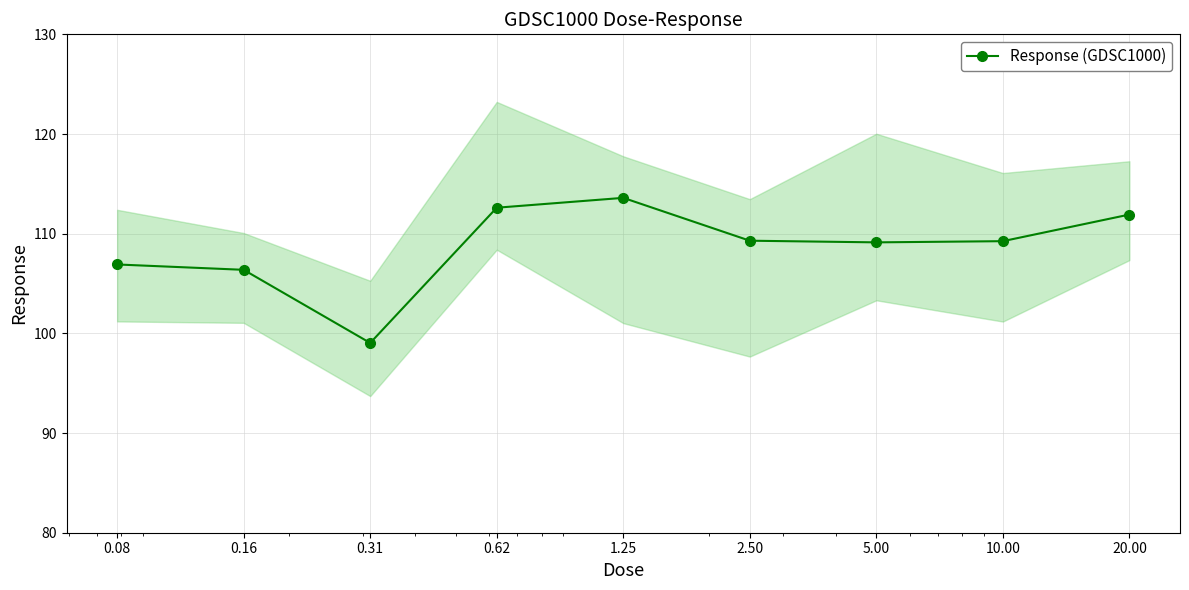

What is the label of the 8th point from the left?

10.00